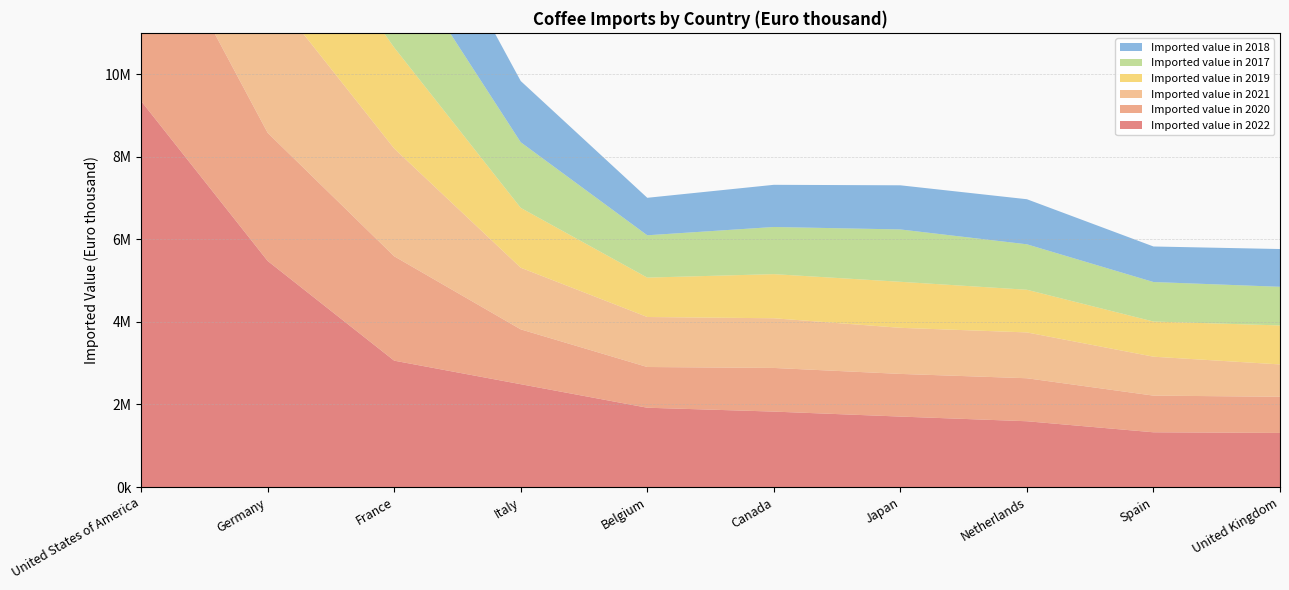

Reading right to left, what are all the values shown in this chart?

Imported value in 2022: United Kingdom=1311039	Spain=1326997	Netherlands=1594415	Japan=1707489	Canada=1828184	Belgium=1921798	Italy=2491502	France=3061628	Germany=5476921	United States of America=9349690
Imported value in 2020: United Kingdom=876418	Spain=887982	Netherlands=1041353	Japan=1033202	Canada=1056961	Belgium=986176	Italy=1328092	France=2527840	Germany=3102921	United States of America=4972646
Imported value in 2021: United Kingdom=782902	Spain=942535	Netherlands=1109566	Japan=1116039	Canada=1203252	Belgium=1210928	Italy=1492774	France=2609674	Germany=3489777	United States of America=5845549
Imported value in 2019: United Kingdom=944528	Spain=851889	Netherlands=1033459	Japan=1114818	Canada=1068539	Belgium=954119	Italy=1449588	France=2446198	Germany=2886860	United States of America=5219291
Imported value in 2017: United Kingdom=935764	Spain=956388	Netherlands=1100670	Japan=1267579	Canada=1141744	Belgium=1024854	Italy=1589177	France=2440161	Germany=3383688	United States of America=5589251
Imported value in 2018: United Kingdom=914112	Spain=860689	Netherlands=1091410	Japan=1068930	Canada=1021229	Belgium=907681	Italy=1482427	France=2400947	Germany=2945422	United States of America=4842869